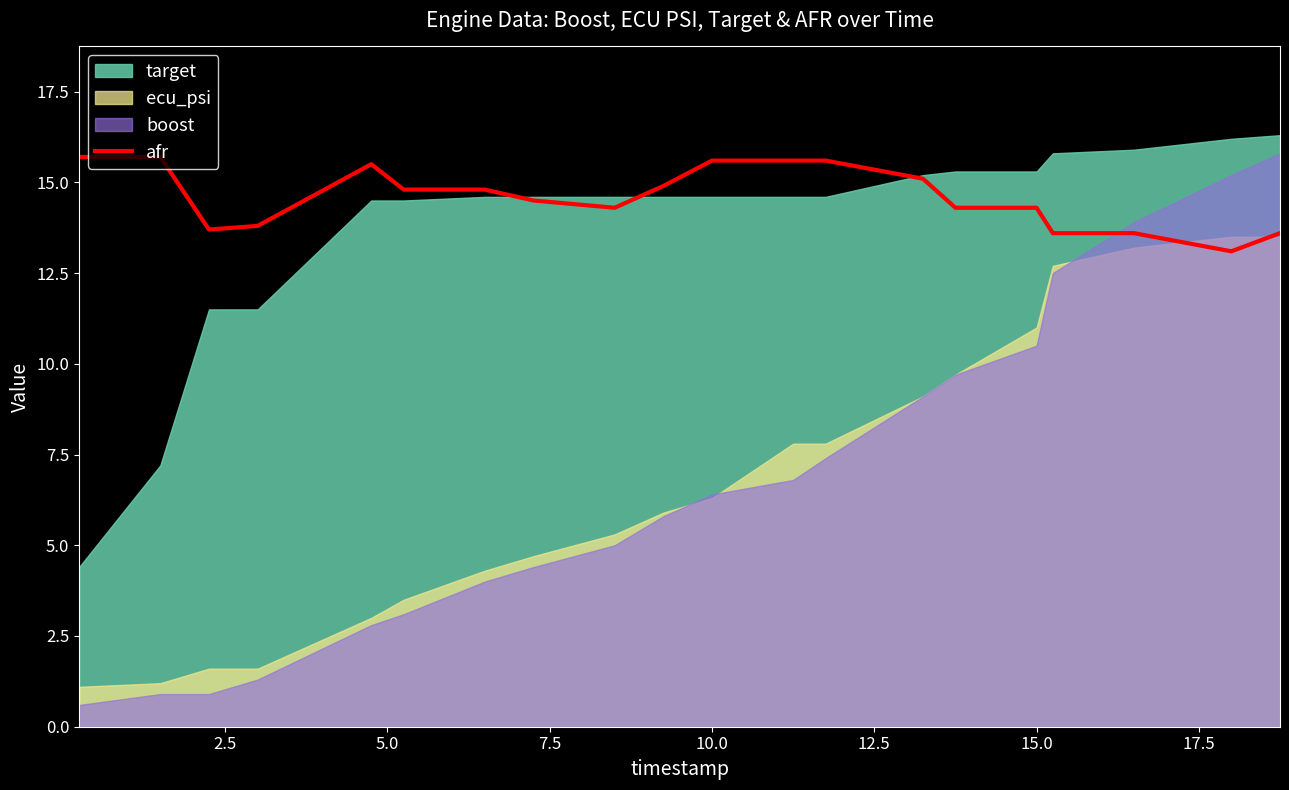

Does the chart display data point markers on the line(s)?

No